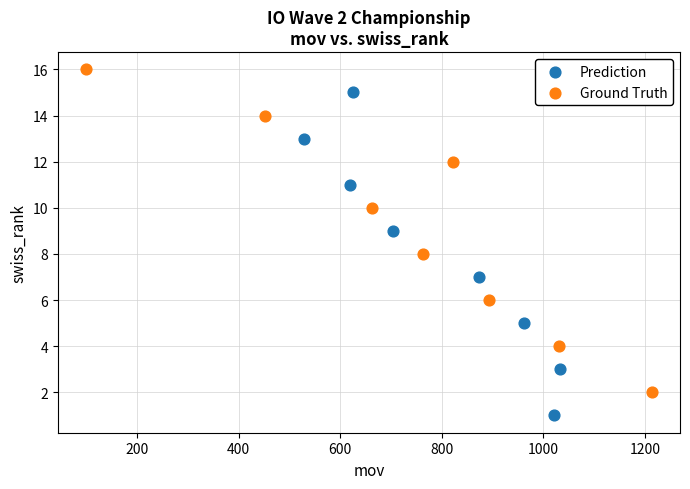

Which series reaches the maximum Y coordinate?

Ground Truth